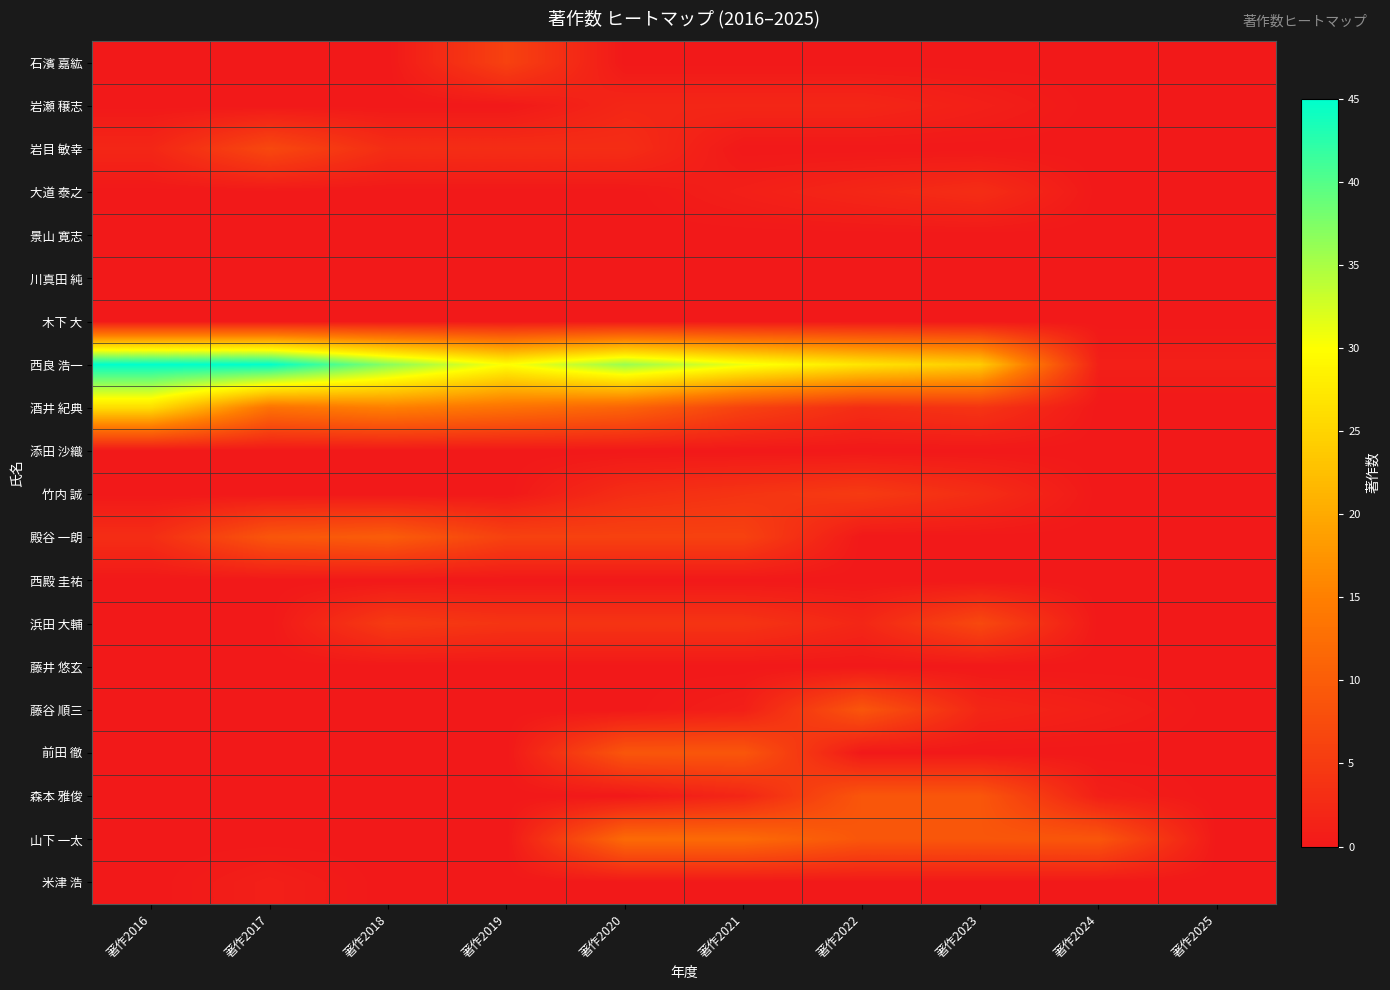

What is the difference between the highest and lowest values at 著作2023?

24